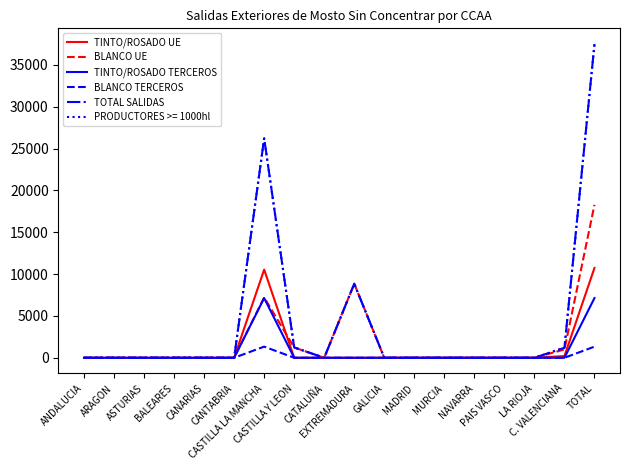

Between EXTREMADURA and CANTABRIA, which is larger?

EXTREMADURA